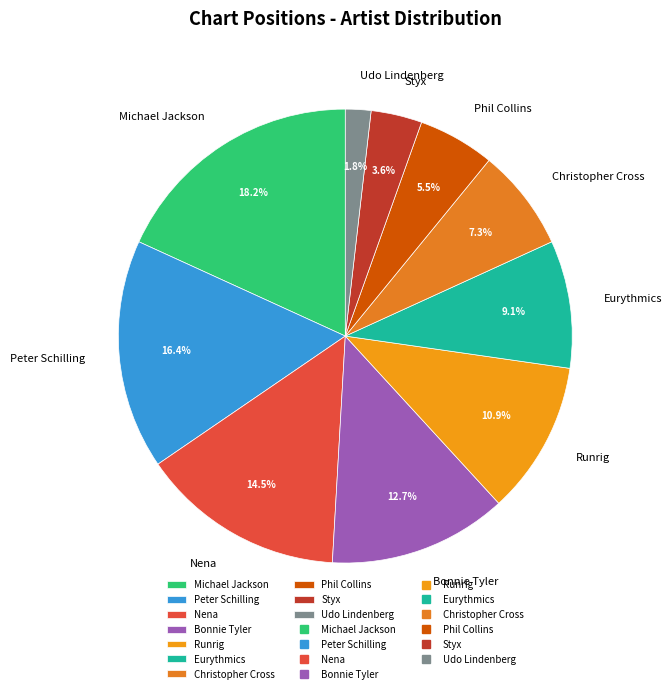

How many slices are in this pie chart?

10